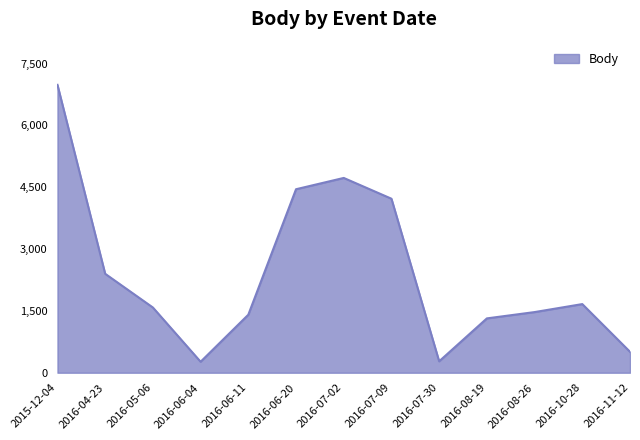

Is it true that the value at 2016-07-30 is 277?

True